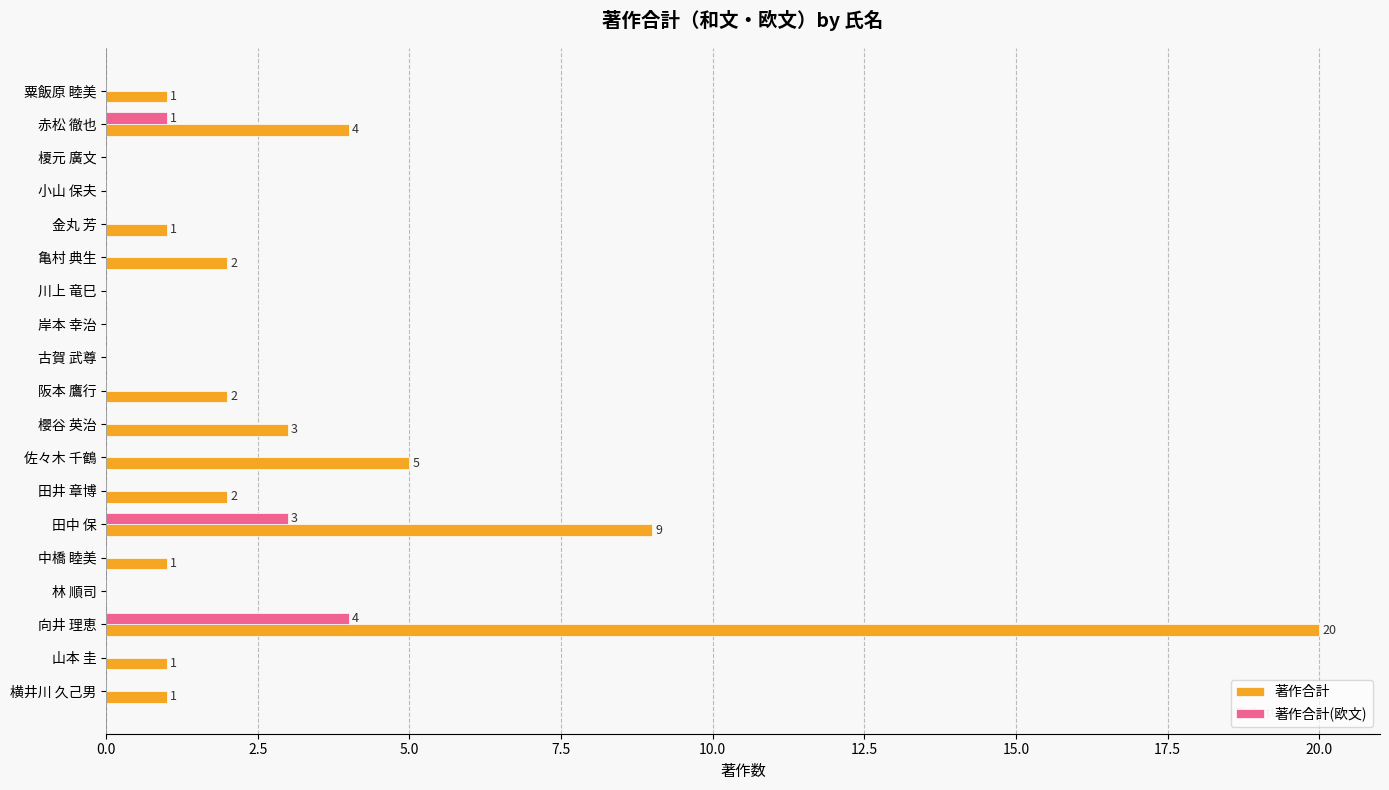

Count the number of data series in this chart.

2